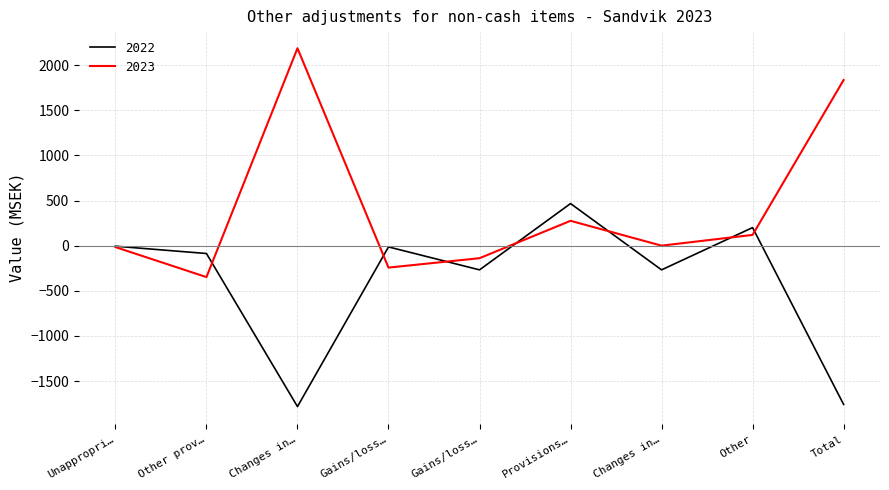

What are all the series names shown in the legend?

2022, 2023